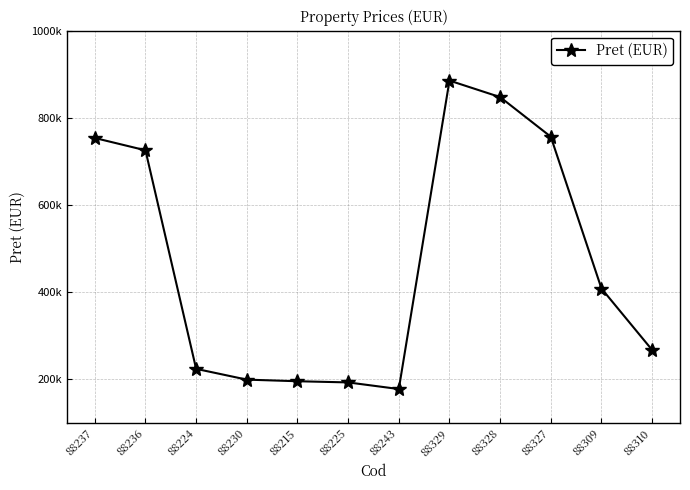

Reading left to right, list all the values displayed in this chart.

88237=753800	88236=725600	88224=224200	88230=199500	88215=195800	88225=193100	88243=177900	88329=885502	88328=847612	88327=756728	88309=408500	88310=267500